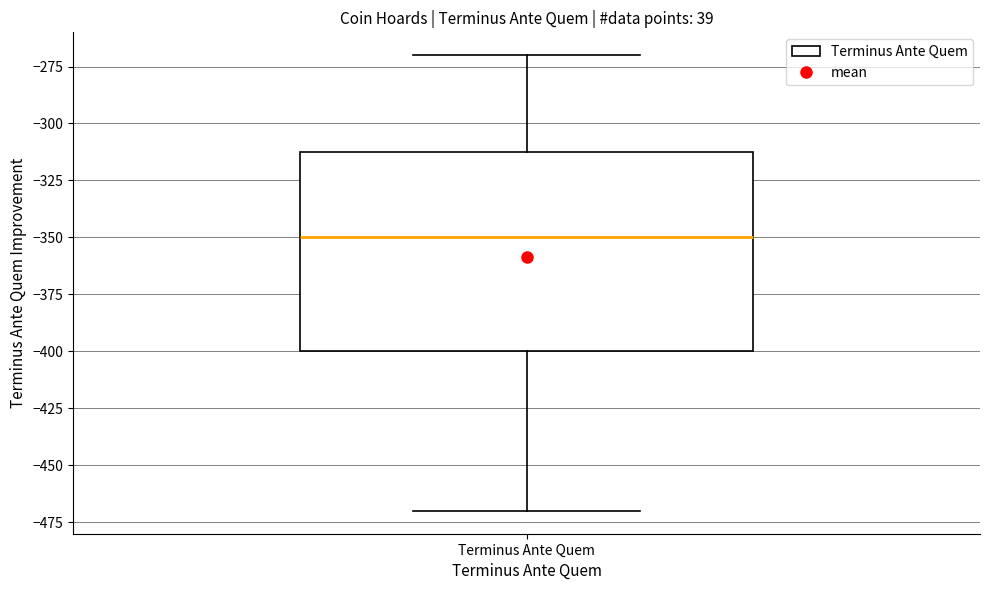

Transcribe this box plot: give where the median line is, the range the box spans, and where the two whiskers end, as read against the y-axis. The values are not printed on the chart, so give them approximately, as read against the axis.

median -350, box -400 to -310, whiskers -470 to -270